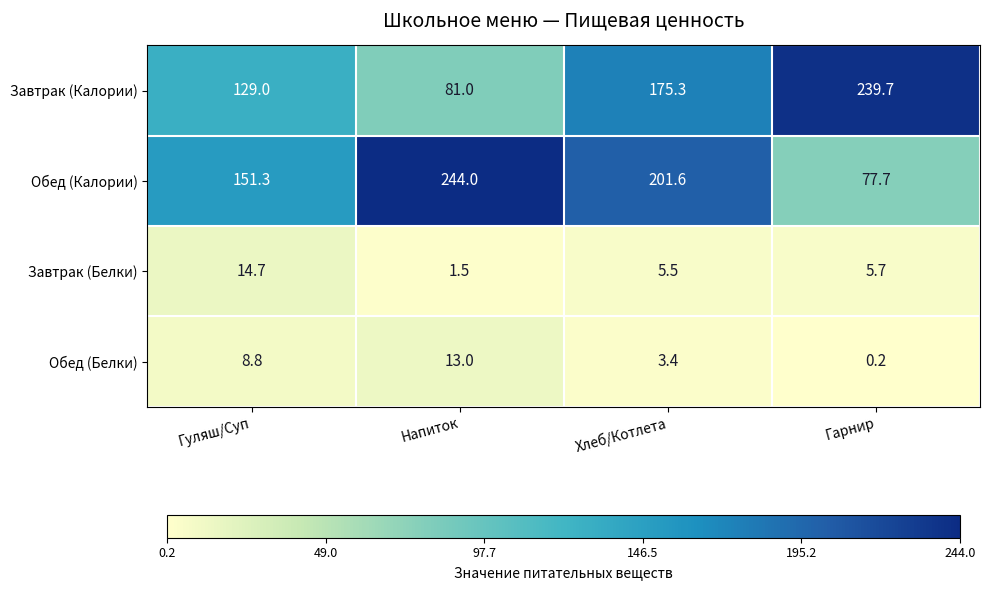

How many categories are shown in the chart?

4